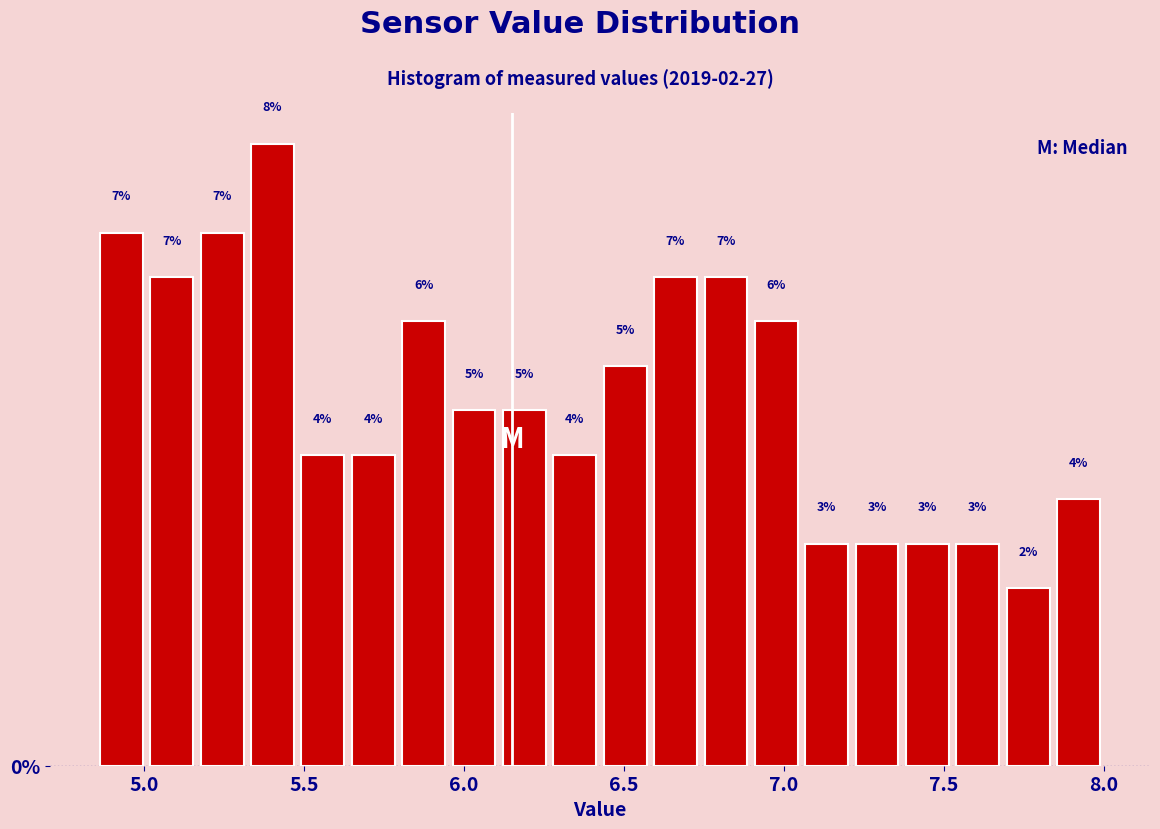

Around what value on the x-axis is the tallest bar? Give the approximate position of its centre, as read against the axis.

5.40